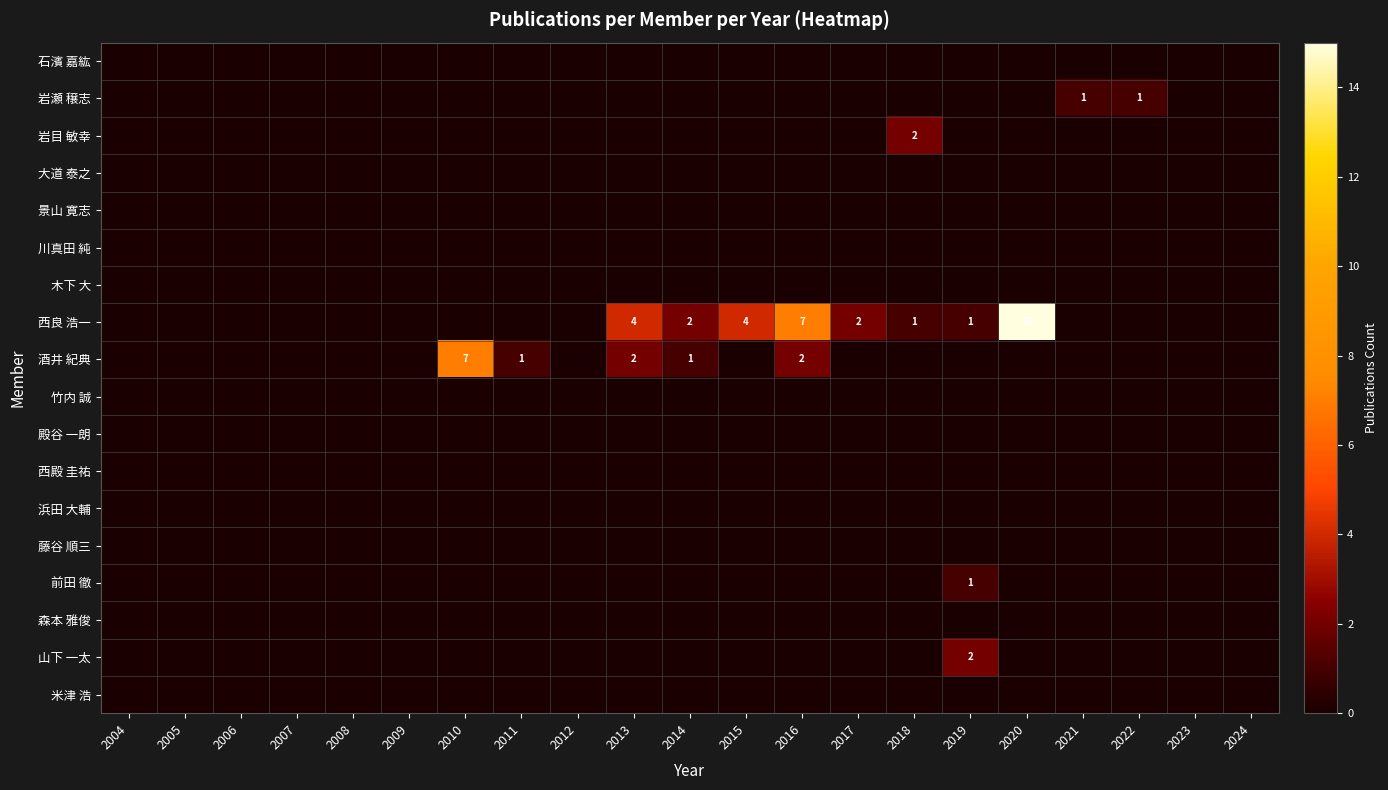

At which category is the sum across all series the highest?

2020